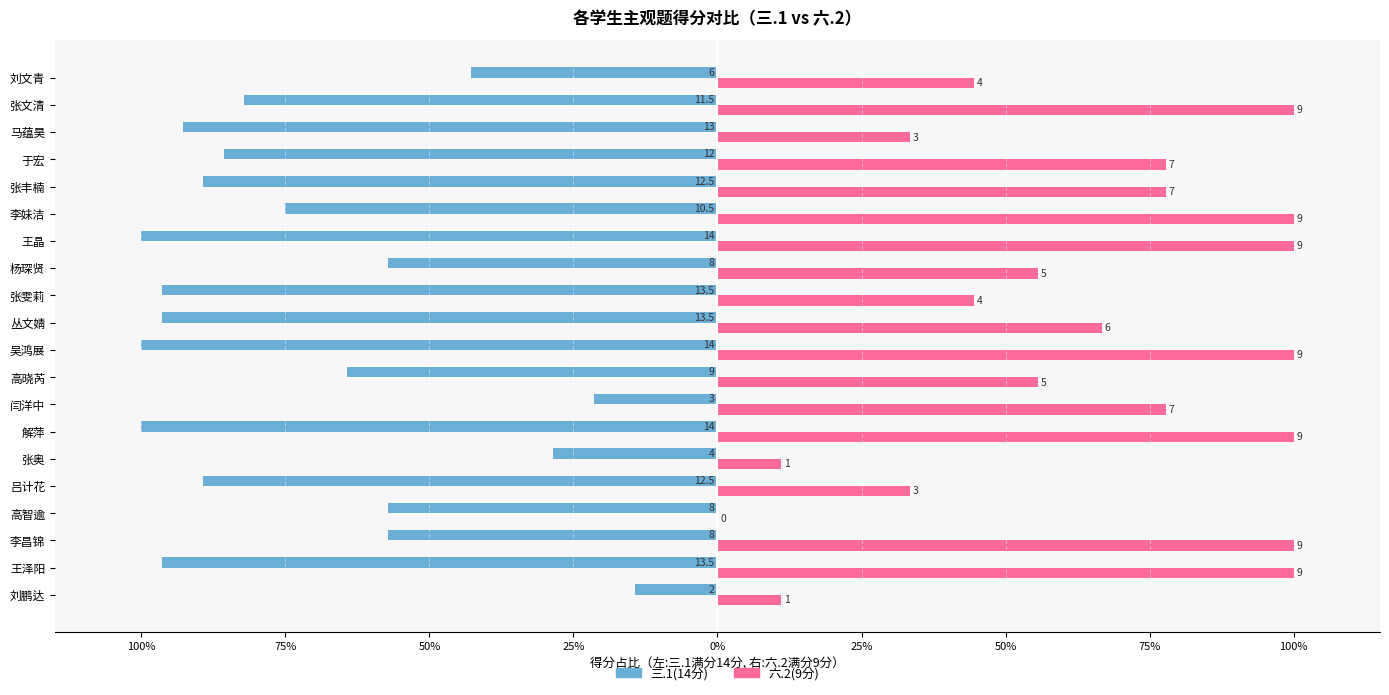

What is the average value of the 六.2(9分) series?

64.4